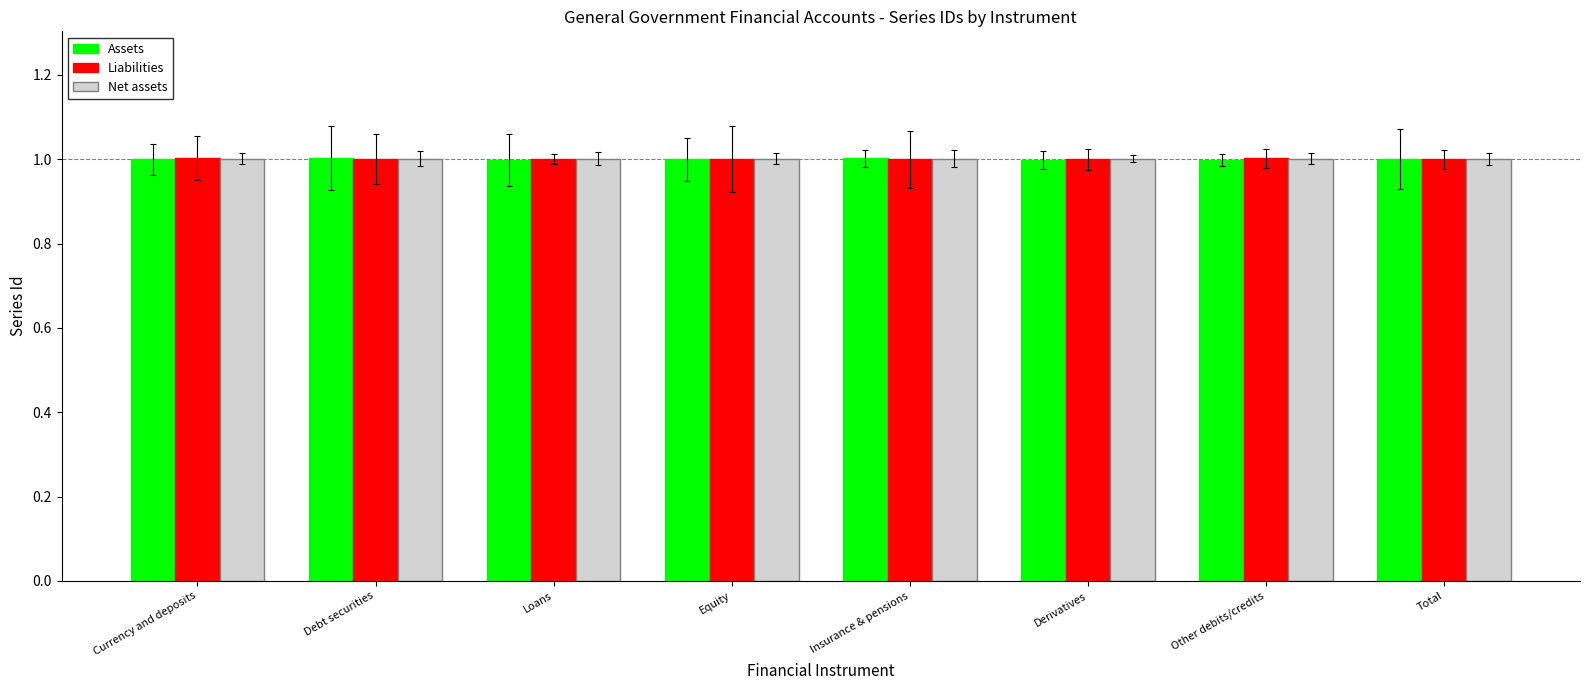

Reading left to right, transcribe all the data shown in this chart.

Assets: Currency and deposits=1.0	Debt securities=1.0	Loans=1.0	Equity=1.0	Insurance & pensions=1.0	Derivatives=1.0	Other debits/credits=1.0	Total=1.0
Liabilities: Currency and deposits=1.0	Debt securities=1.0	Loans=1.0	Equity=1.0	Insurance & pensions=1.0	Derivatives=1.0	Other debits/credits=1.0	Total=1.0
Net assets: Currency and deposits=1.0	Debt securities=1.0	Loans=1.0	Equity=1.0	Insurance & pensions=1.0	Derivatives=1.0	Other debits/credits=1.0	Total=1.0